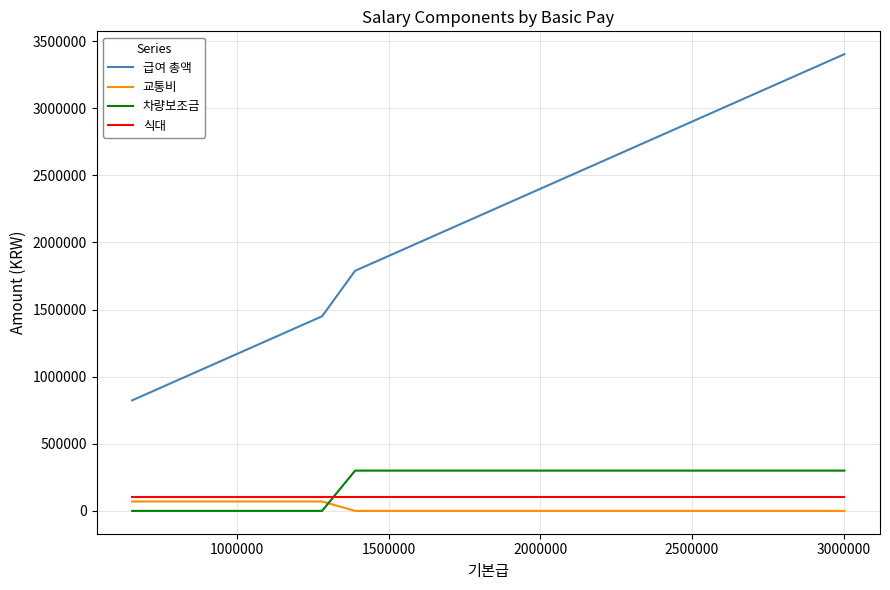

What is the average value of the 급여 총액 series?

1686905